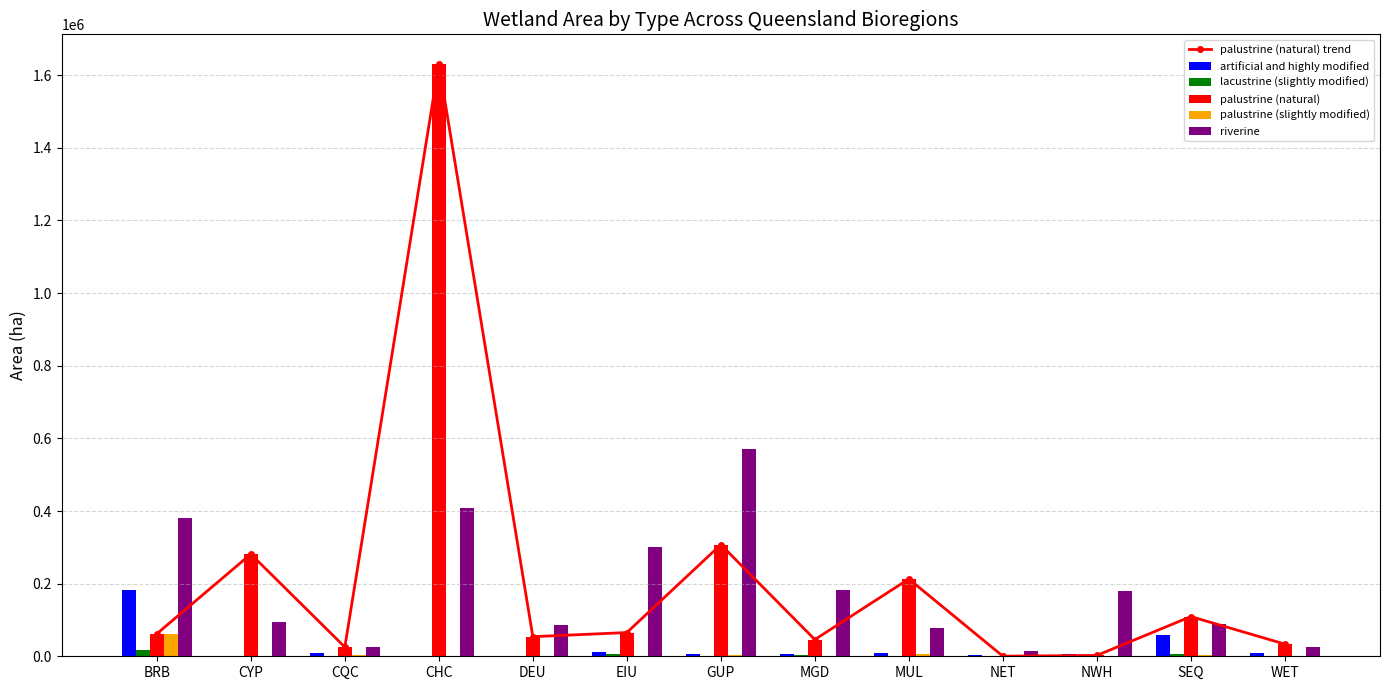

Is it true that artificial and highly modified equals 1153 at CYP?

False